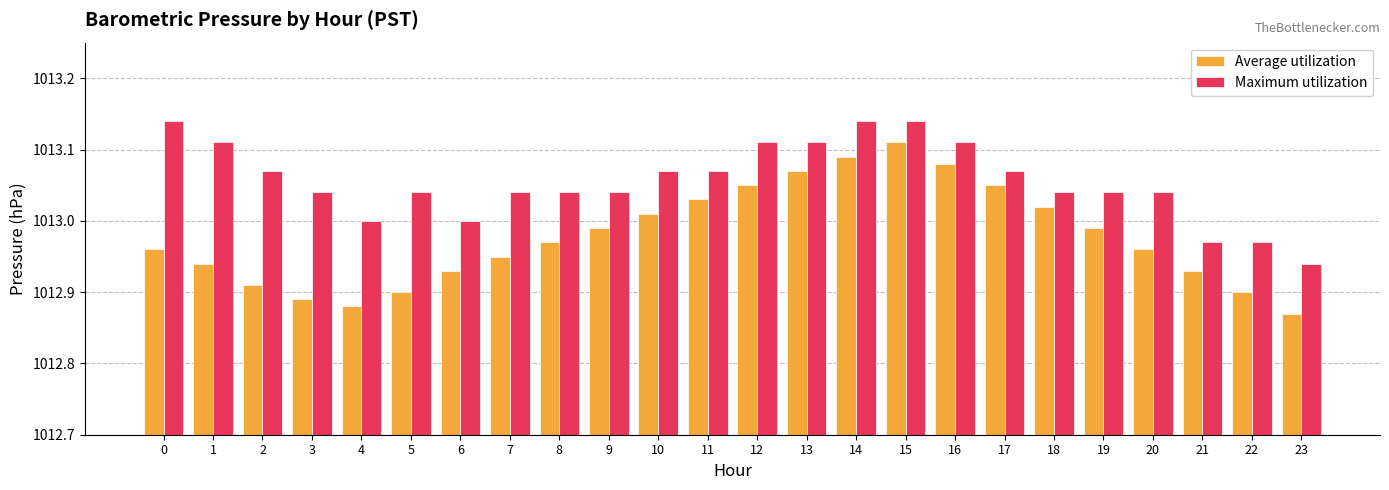

True or false: Maximum utilization has a value of 657.2 at 4.

False